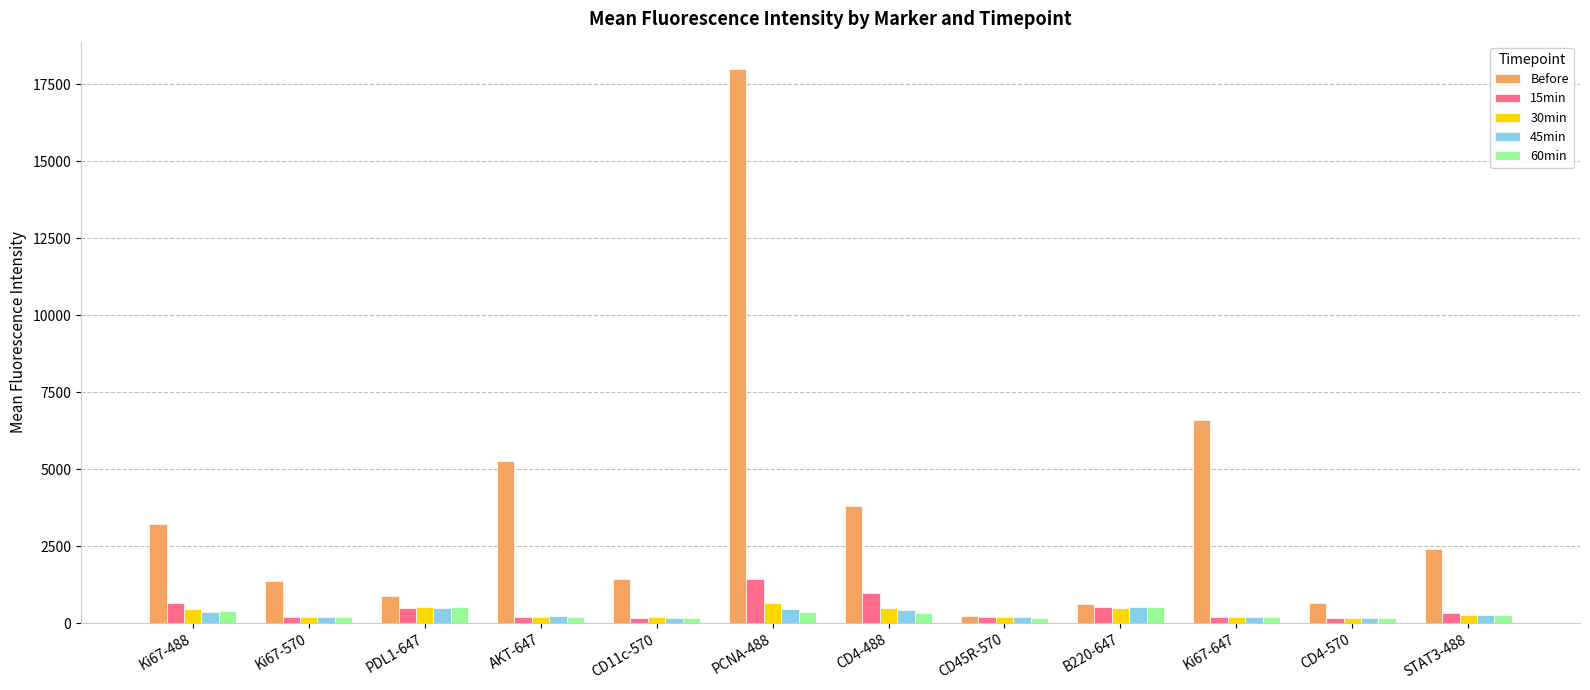

What are all the series names shown in the legend?

Before, 15min, 30min, 45min, 60min